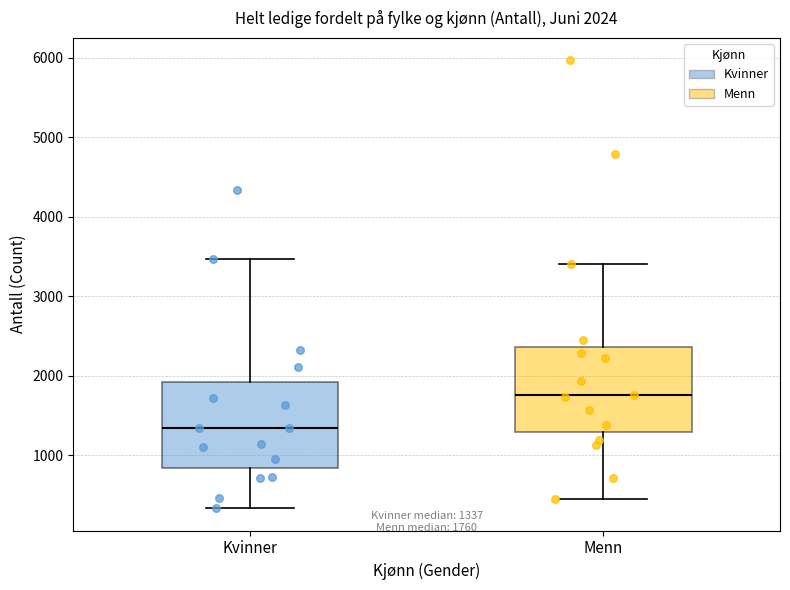

Which box has the highest median line?

Menn